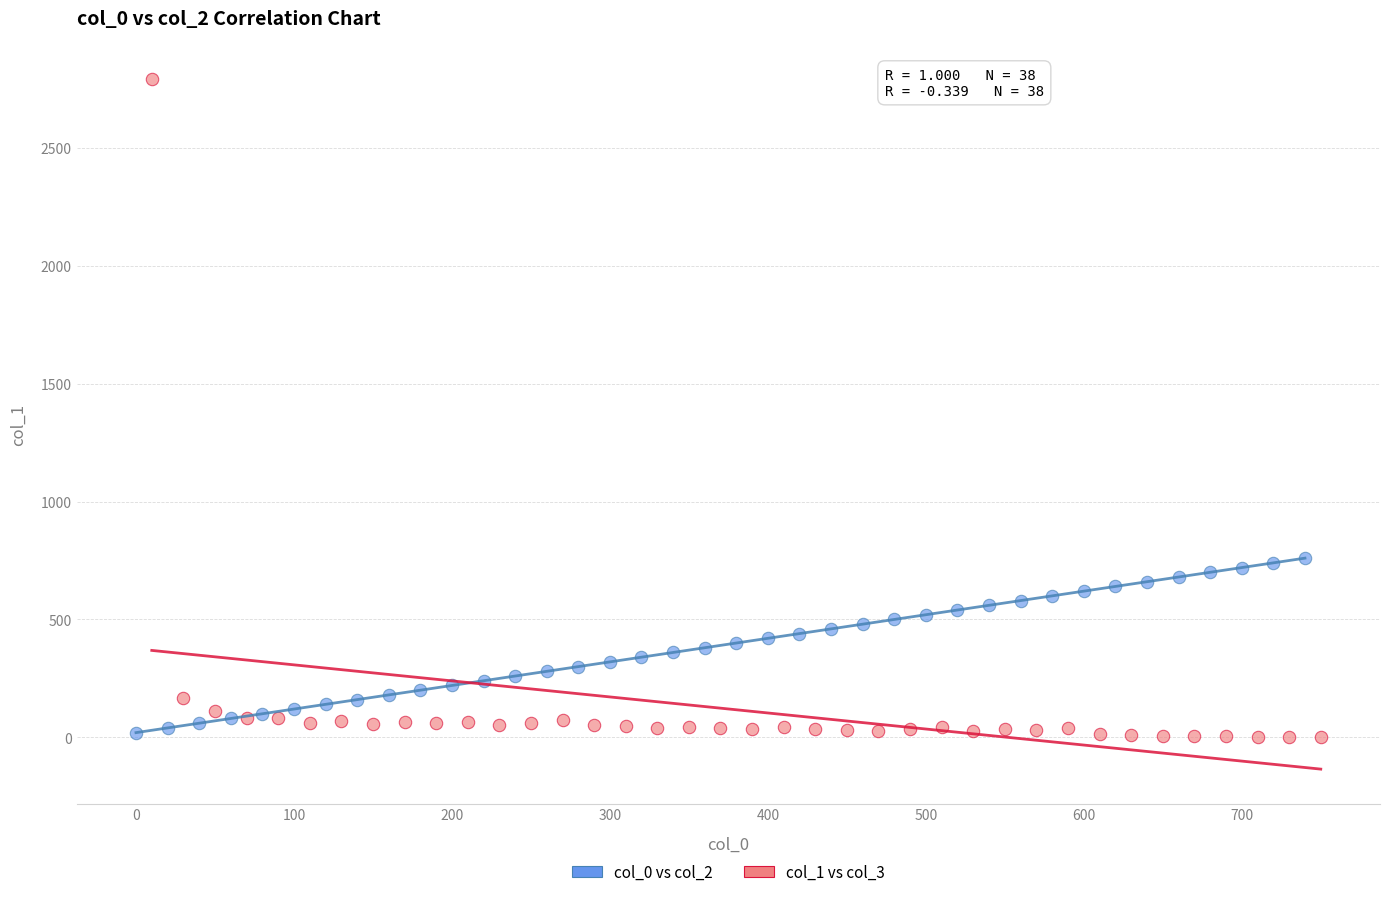

Which series has the widest spread of Y values?

col_1 vs col_3